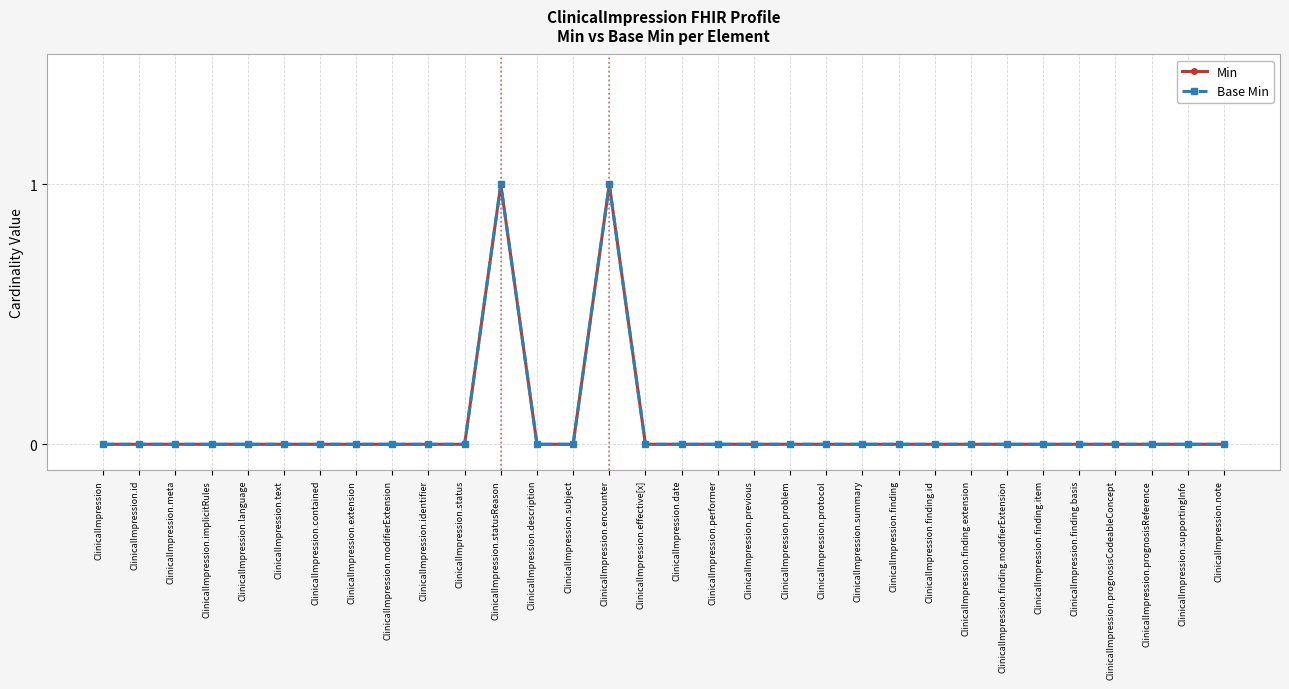

True or false: Base Min has more than 2 interior local peaks.

False